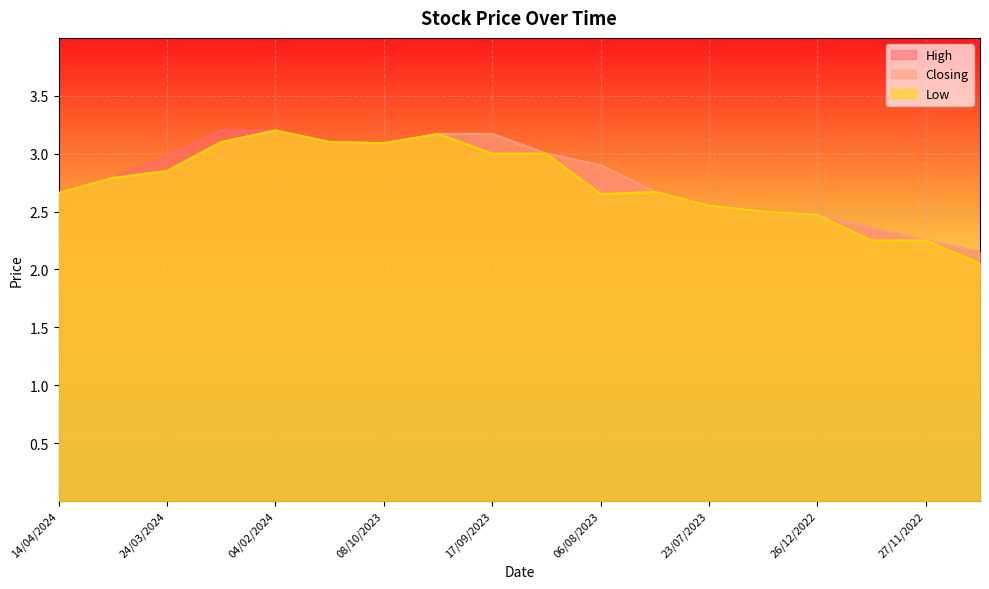

Reading right to left, transcribe all the data shown in this chart.

High: 2.1	2.2	2.4	2.5	2.5	2.5	2.7	2.9	3.0	3.2	3.2	3.1	3.1	3.2	3.2	3.0	2.8	2.7
Closing: 2.1	2.2	2.4	2.5	2.5	2.5	2.7	2.9	3.0	3.2	3.2	3.1	3.1	3.2	3.1	2.9	2.8	2.7
Low: 2.0	2.2	2.2	2.5	2.5	2.5	2.7	2.6	3.0	3.0	3.2	3.1	3.1	3.2	3.1	2.9	2.8	2.7